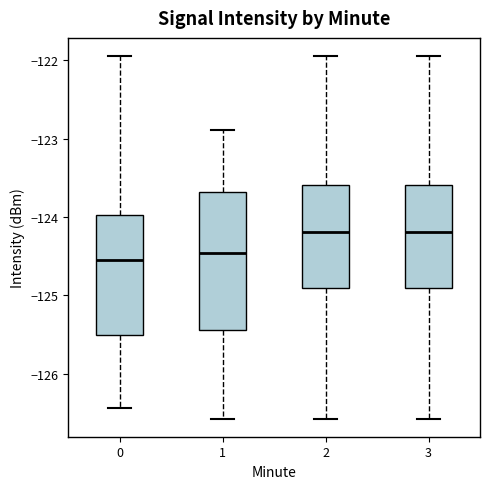

Which box is the tallest, from its lower edge to its upper edge?

1